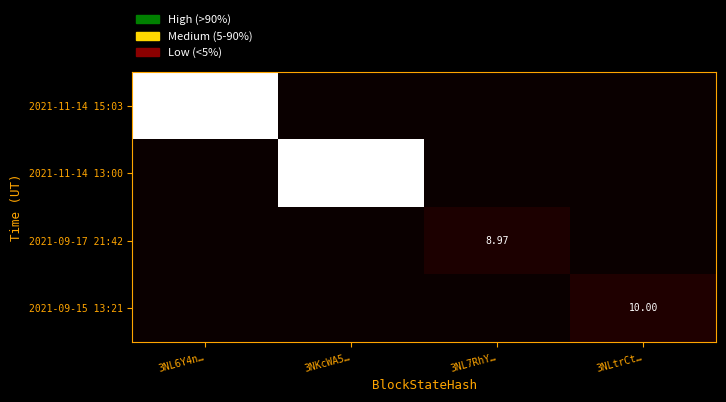

At 3NL6Y4n…, list the series in order from largest to smallest.

2021-11-14 15:03, 2021-11-14 13:00, 2021-09-17 21:42, 2021-09-15 13:21